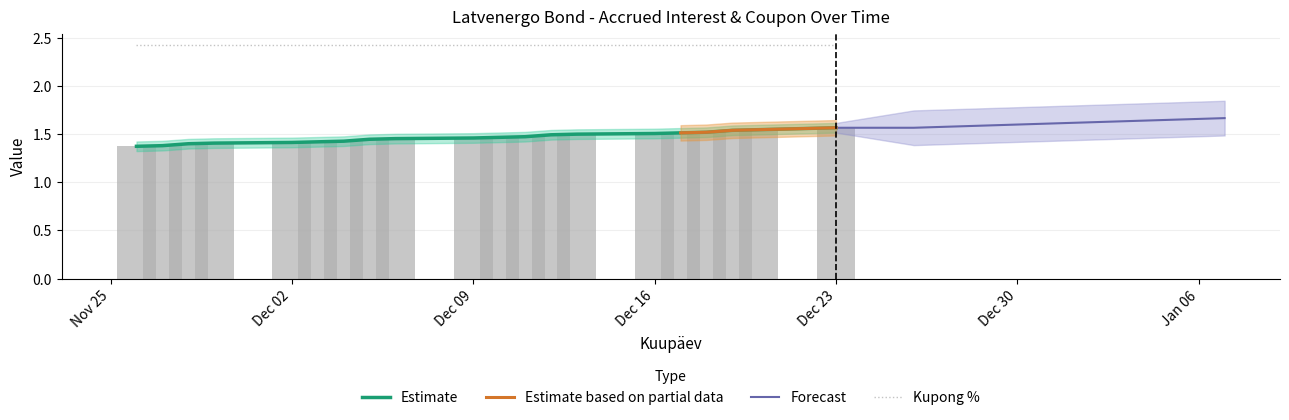

The value at Dec 09 is 2.4. True or false?

False